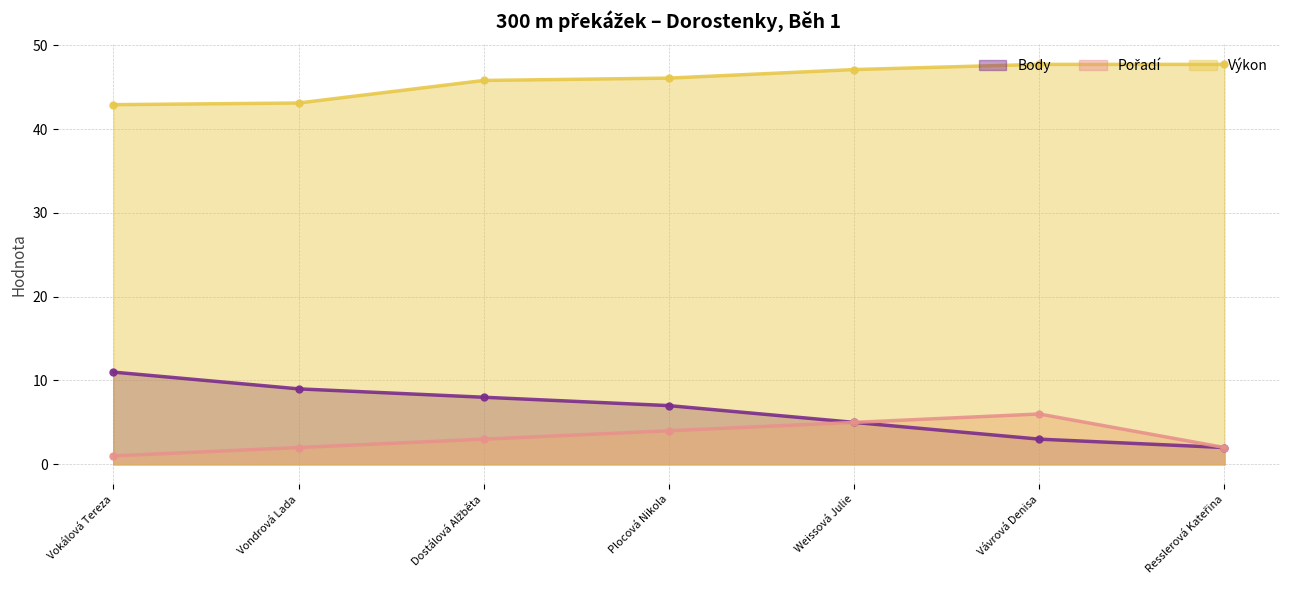

Does the chart have visible grid lines?

Yes